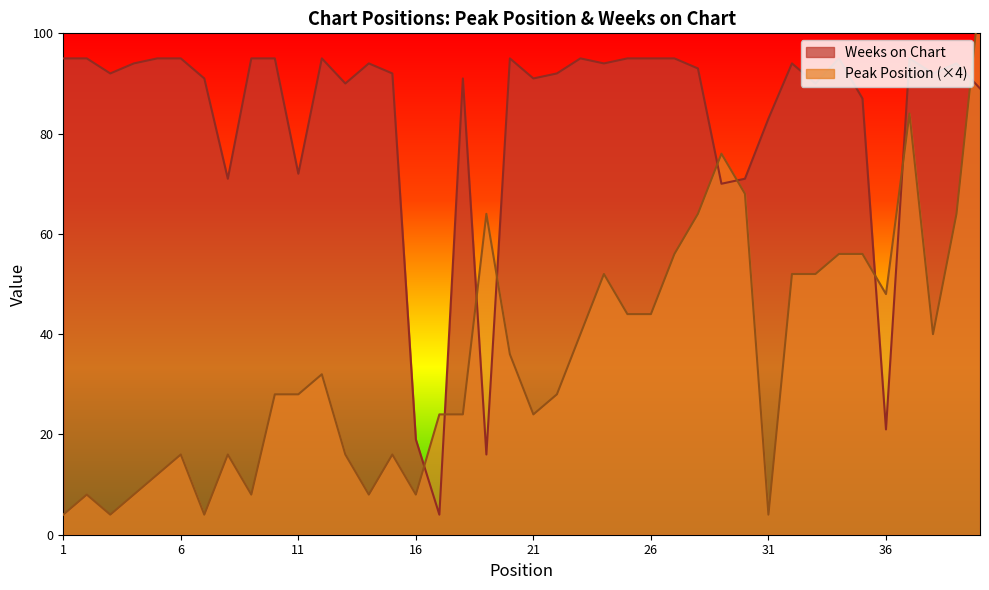

What is the sum of all Weeks on Chart values?

3317